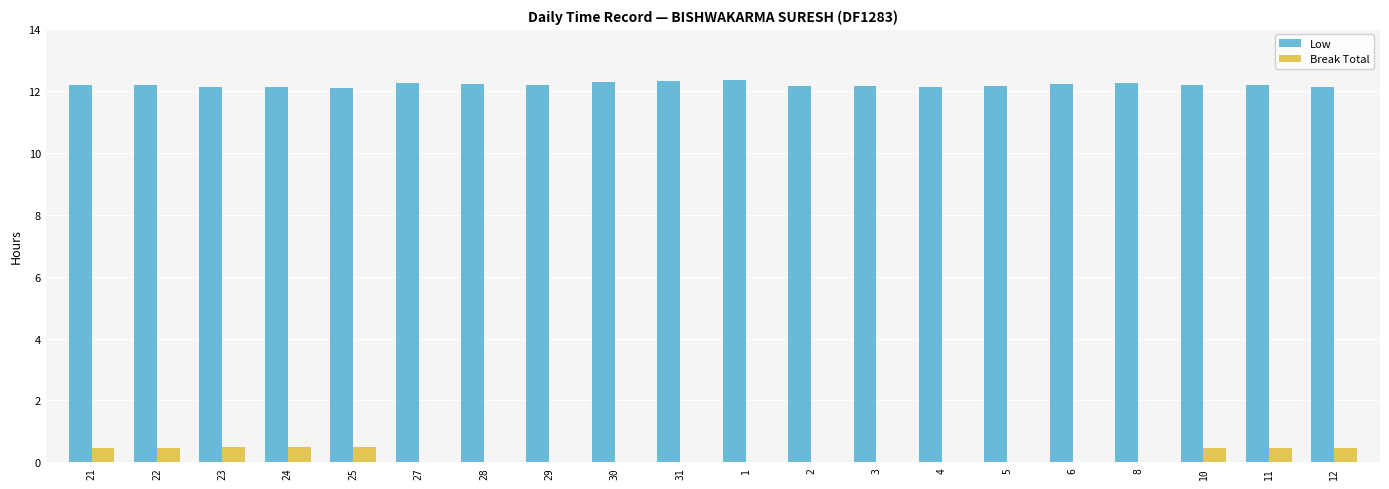

Is it true that Low equals 12.3 at 30?

True